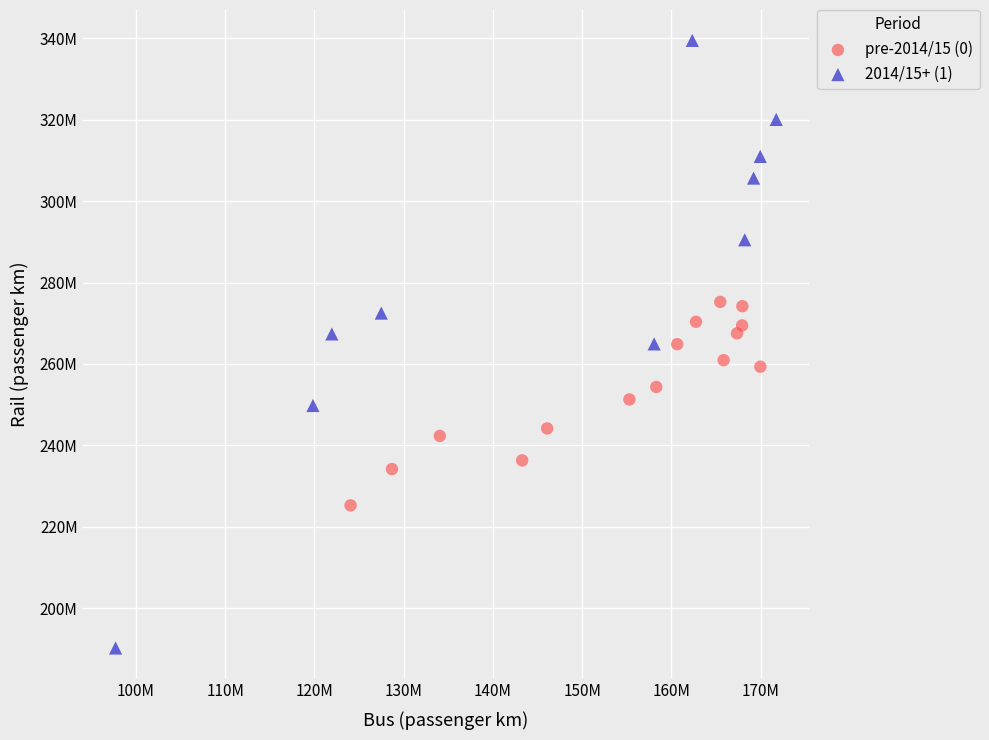

What are all the series names shown in the legend?

pre-2014/15 (0), 2014/15+ (1)